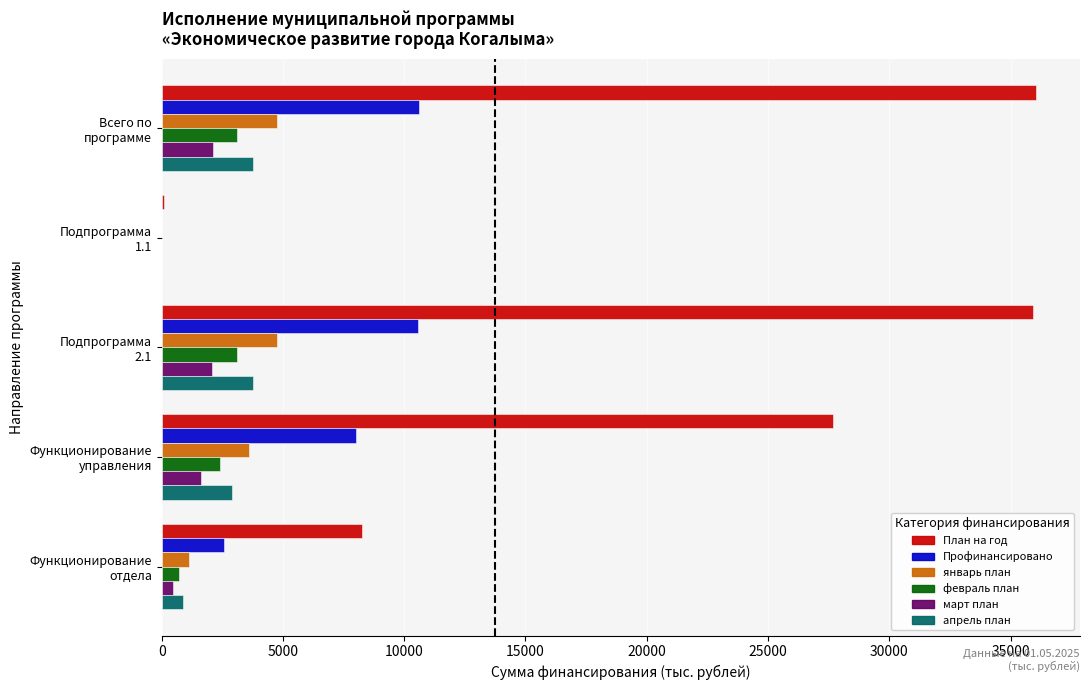

What are all the series names shown in the legend?

План на год, Профинансировано, январь план, февраль план, март план, апрель план